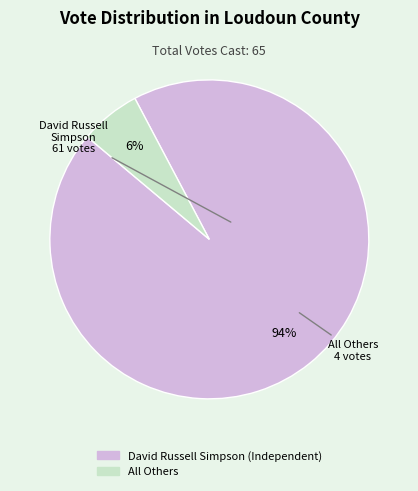

Which has a higher value, David Russell Simpson (Independent) or All Others?

David Russell Simpson (Independent)